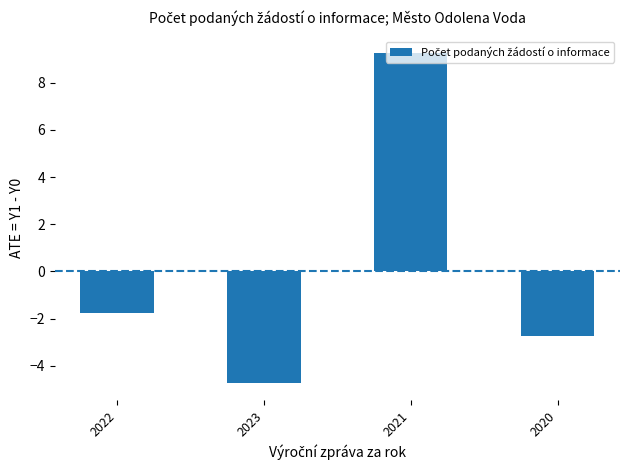

List the labels in order of value, largest first.

2021, 2022, 2020, 2023